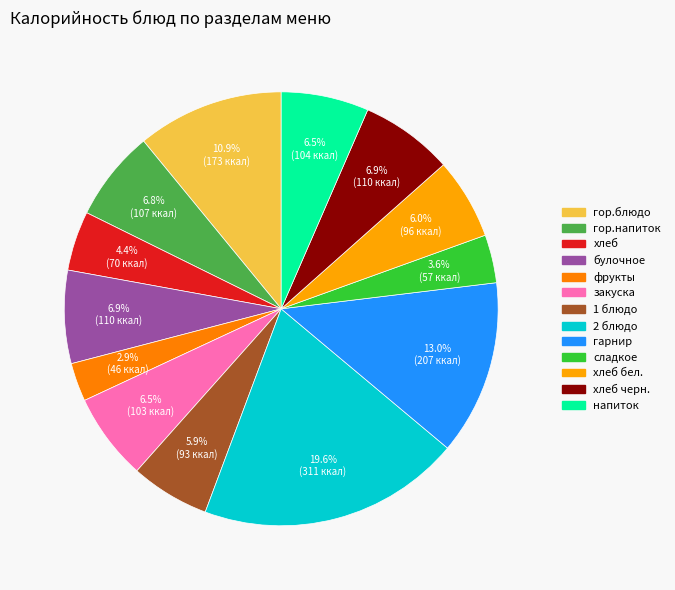

Which category has the biggest portion of the pie?

2 блюдо